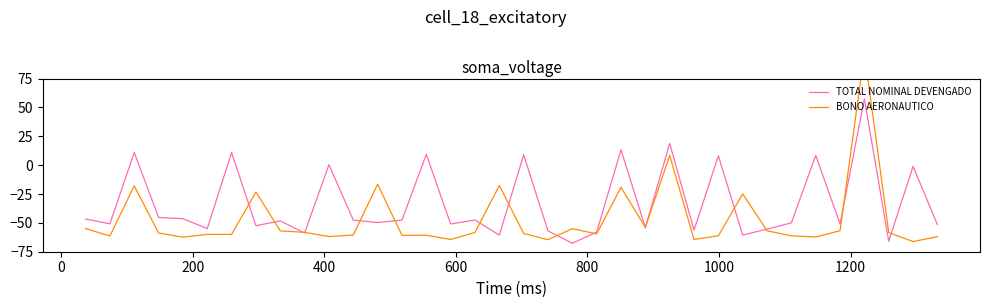

After their last crossing, which series has the higher values: TOTAL NOMINAL DEVENGADO or BONO AERONAUTICO?

TOTAL NOMINAL DEVENGADO